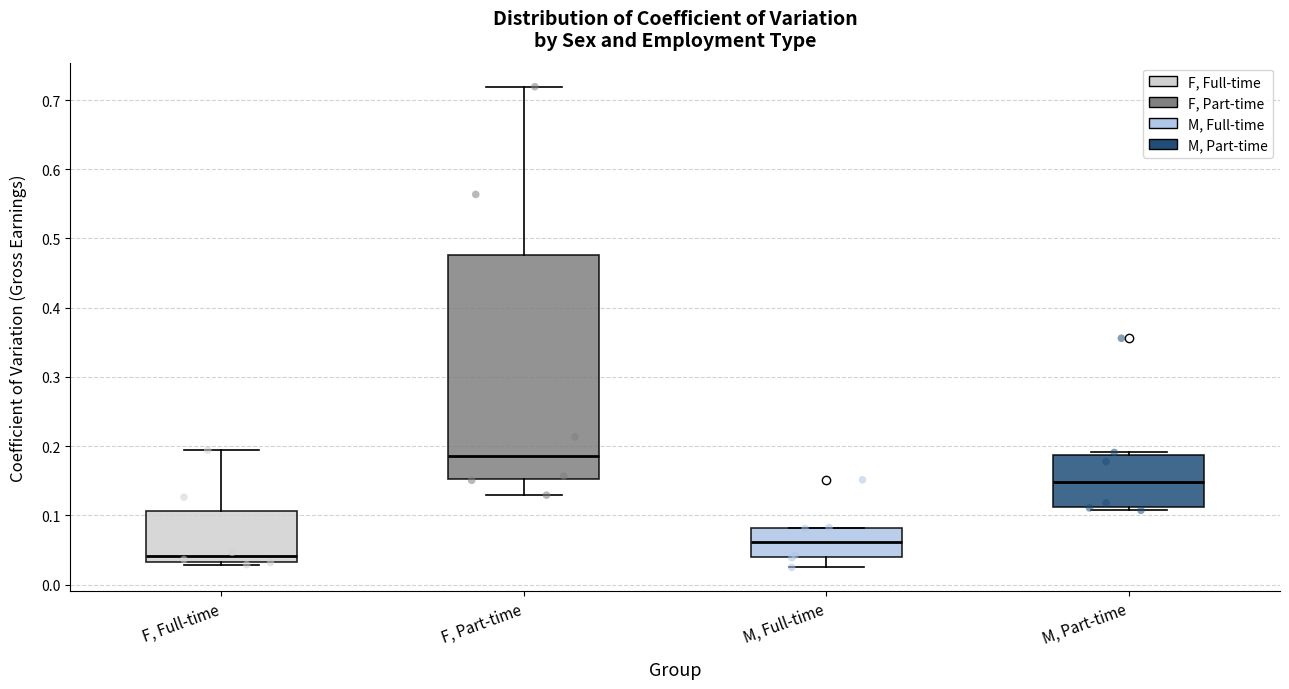

Reading left to right, read every box against the y-axis: the position of its median line, the range the box covers, and the ends of its whiskers. The values are not printed on the chart, so give them approximately, as read against the axis.

F, Full-time: median 0.04, box 0.03 to 0.11, whiskers 0.03 (just below the box's lower edge) to 0.19
F, Part-time: median 0.19, box 0.15 to 0.48, whiskers 0.13 to 0.72
M, Full-time: median 0.06, box 0.04 to 0.08, whiskers 0.02 to 0.08
M, Part-time: median 0.15, box 0.11 to 0.19, whiskers 0.11 (just below the box's lower edge) to 0.19 (just above the box's upper edge)